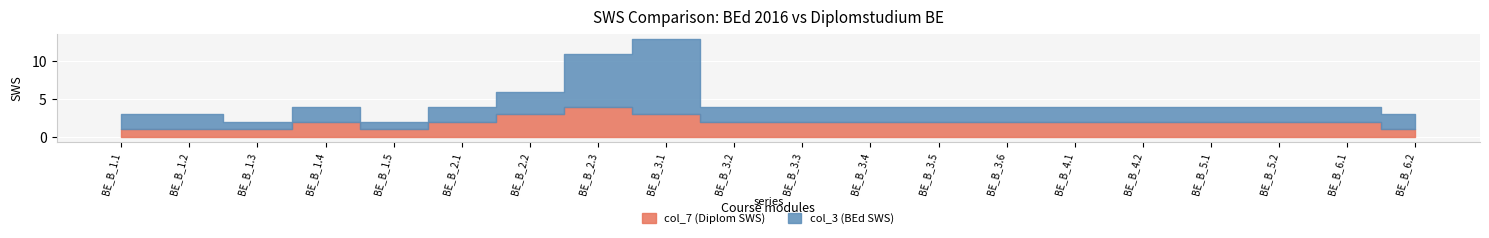

How many interior local peaks does the col_7 (Diplom SWS) series have?

2